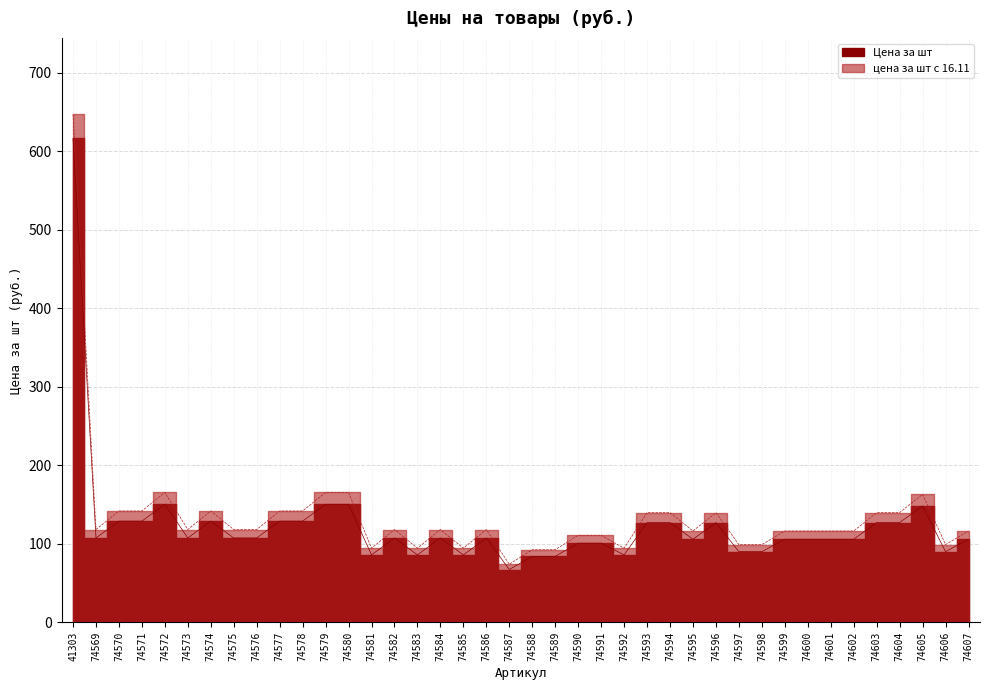

Rank the categories by Цена за шт value from highest to lowest.

41303, 74572, 74579, 74580, 74605, 74570, 74571, 74574, 74577, 74578, 74593, 74594, 74596, 74603, 74604, 74569, 74573, 74575, 74576, 74582, 74584, 74586, 74595, 74599, 74600, 74601, 74602, 74607, 74590, 74591, 74597, 74598, 74606, 74581, 74583, 74585, 74592, 74588, 74589, 74587